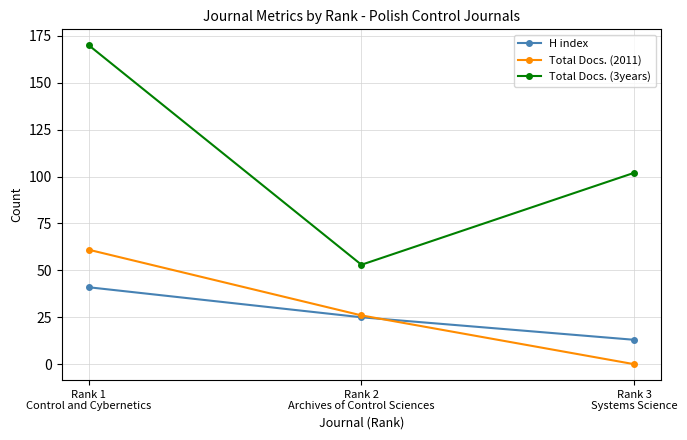

What is the label of the 3rd point from the left?

Rank 3
Systems Science